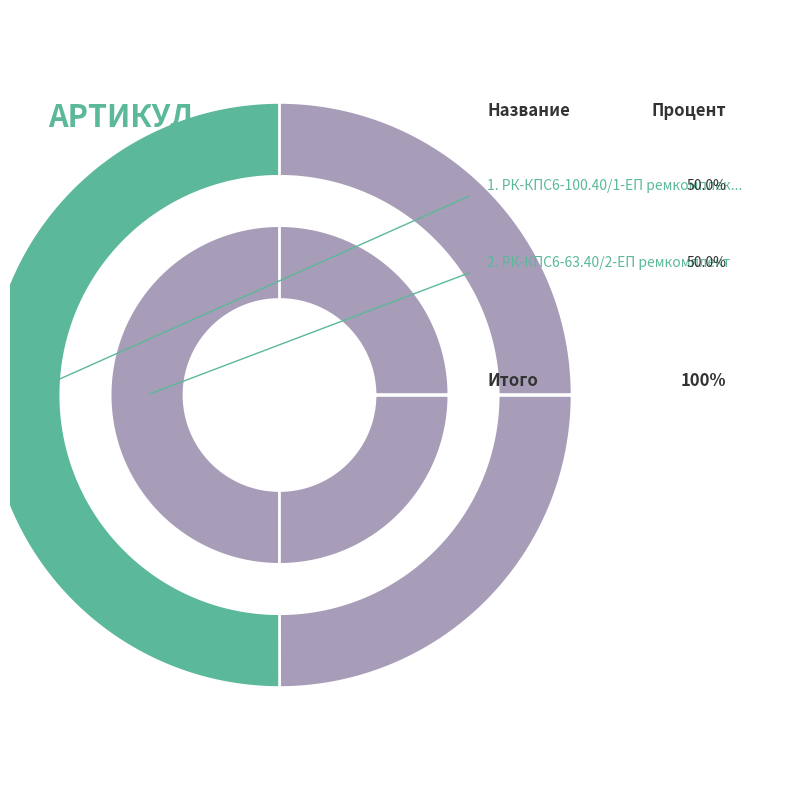

To the nearest percent, what percentage of the pie is РК-КПС6-100.40/1-ЕП ремкомплект?

50%